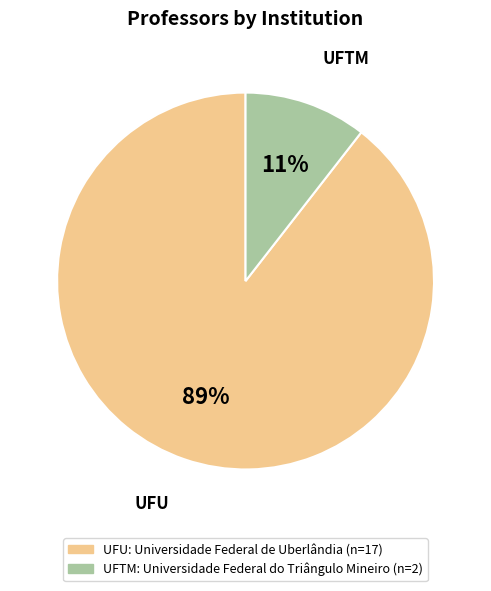

Is there any slice that represents more than half of the pie?

Yes